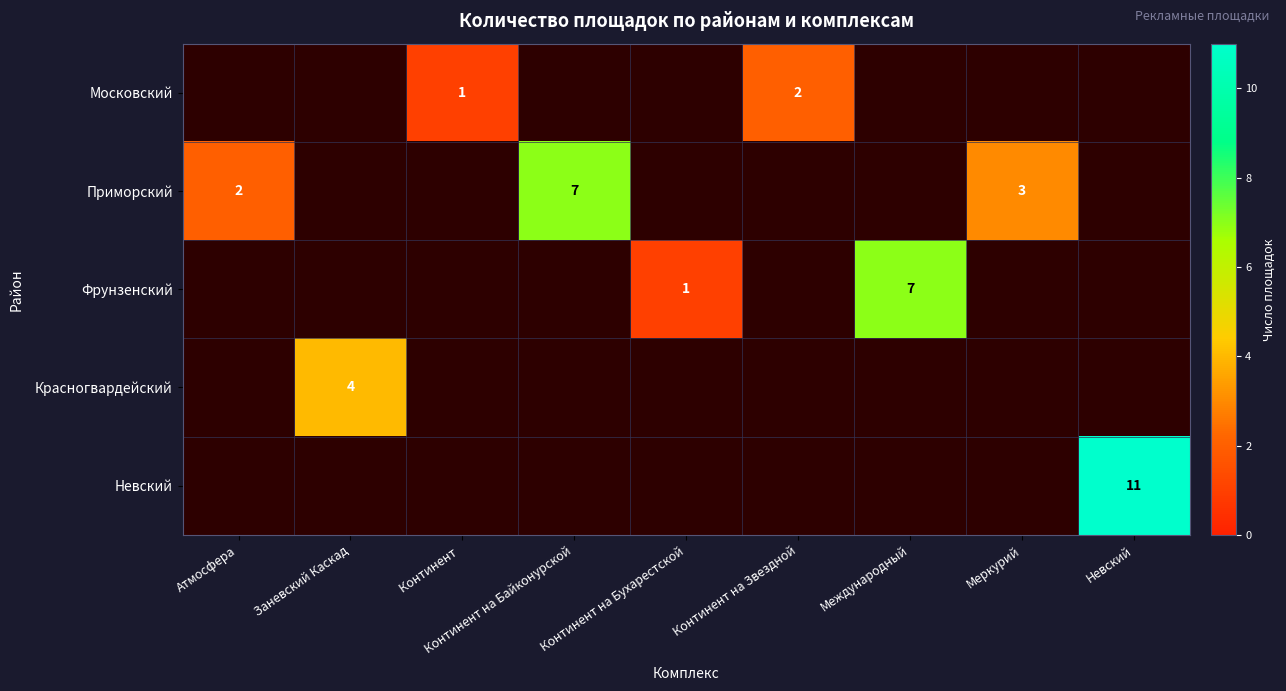

The Приморский series shows 1 at Меркурий. True or false?

False